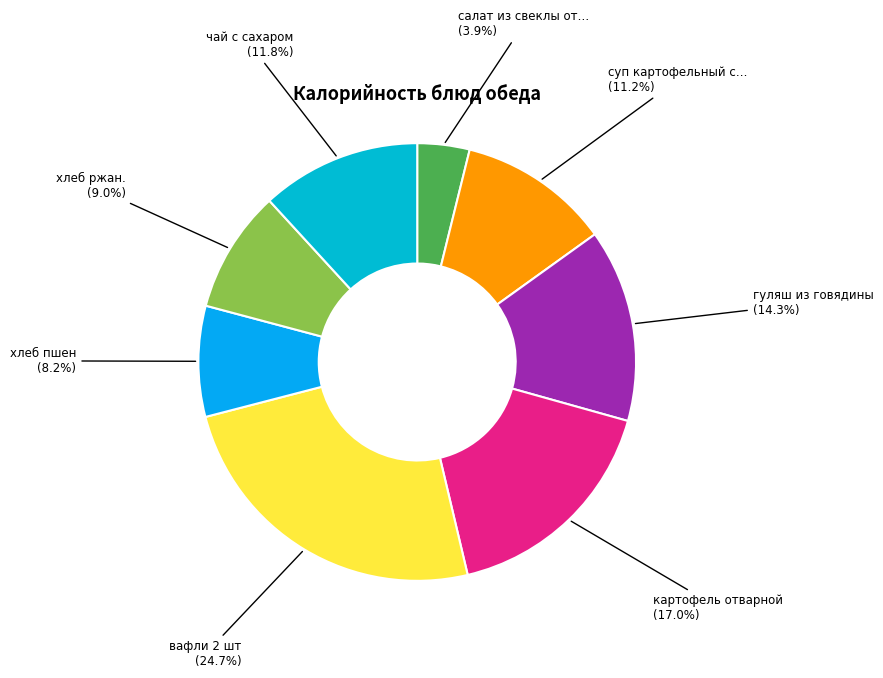

How many slices are in this pie chart?

8